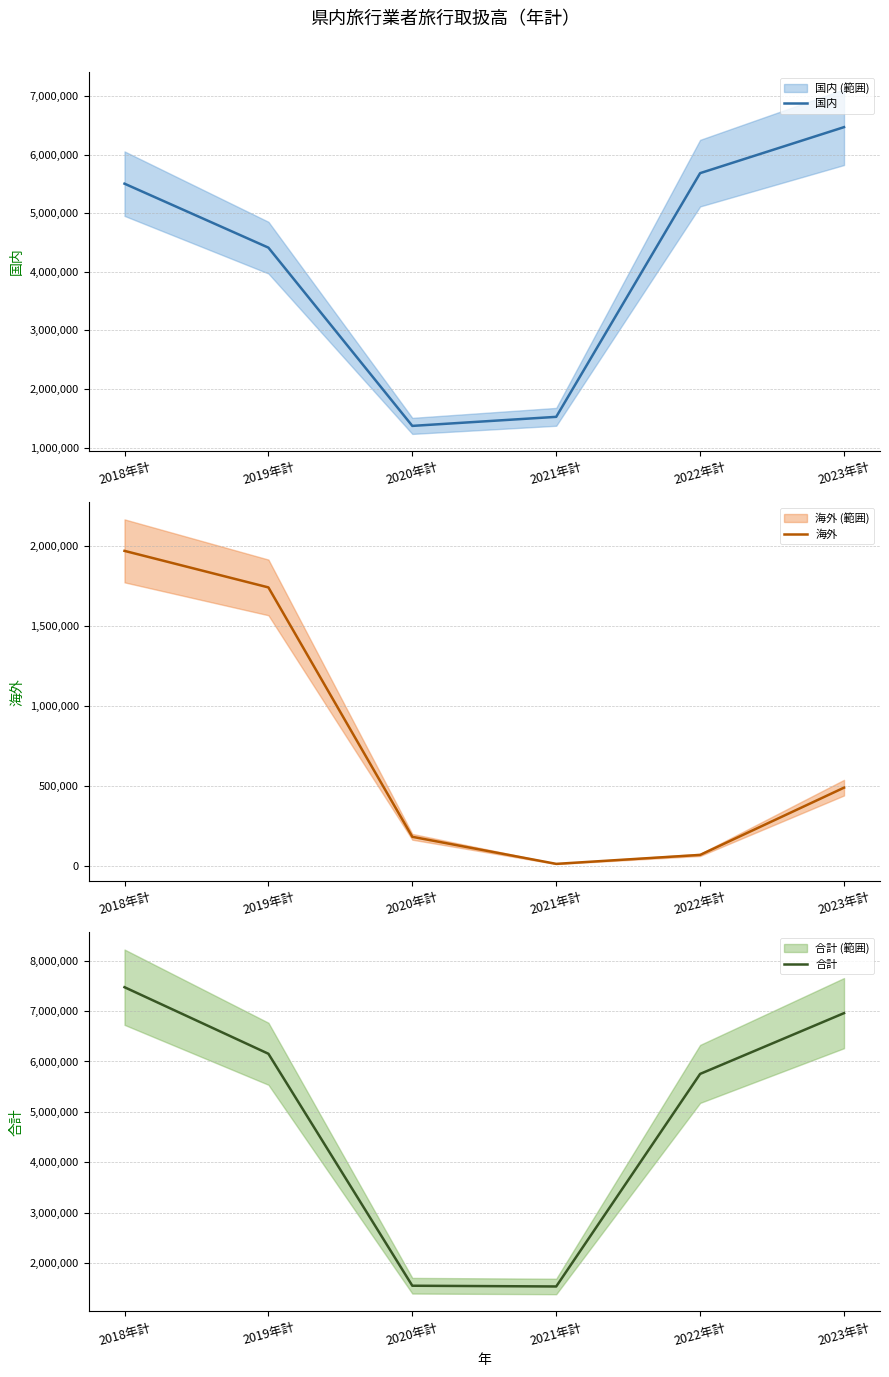

What is the difference between the 海外 values at 2020年計 and 2023年計?

307142